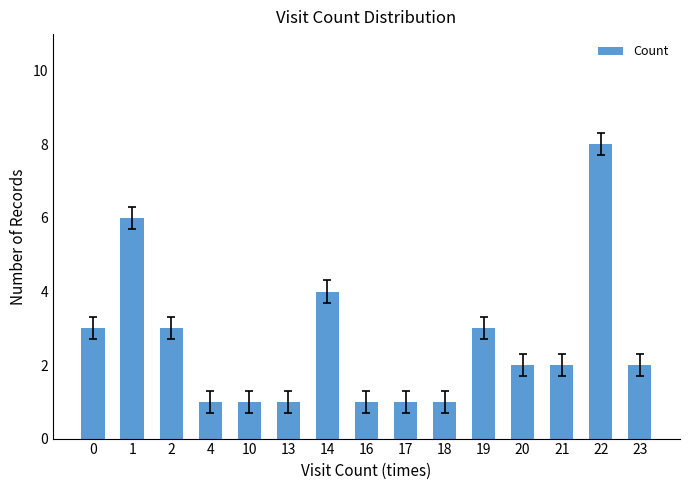

True or false: the data shows 1 at 23.

False